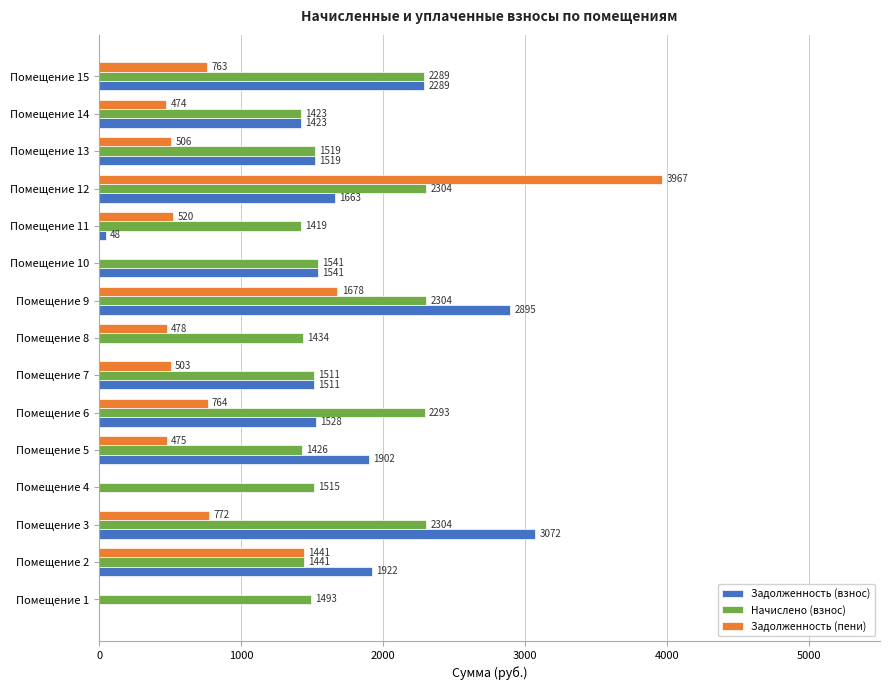

Where is Задолженность (взнос) nearest to the value 1536?

Помещение 10